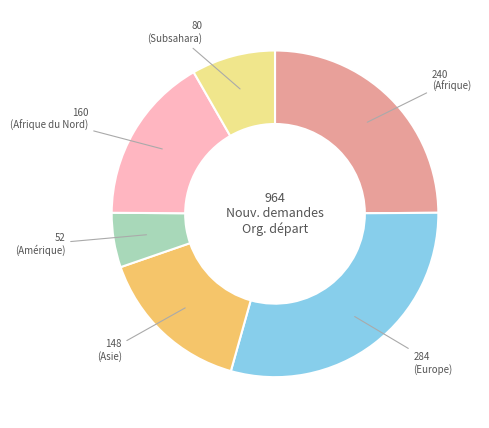

Is there a majority slice in this chart?

No